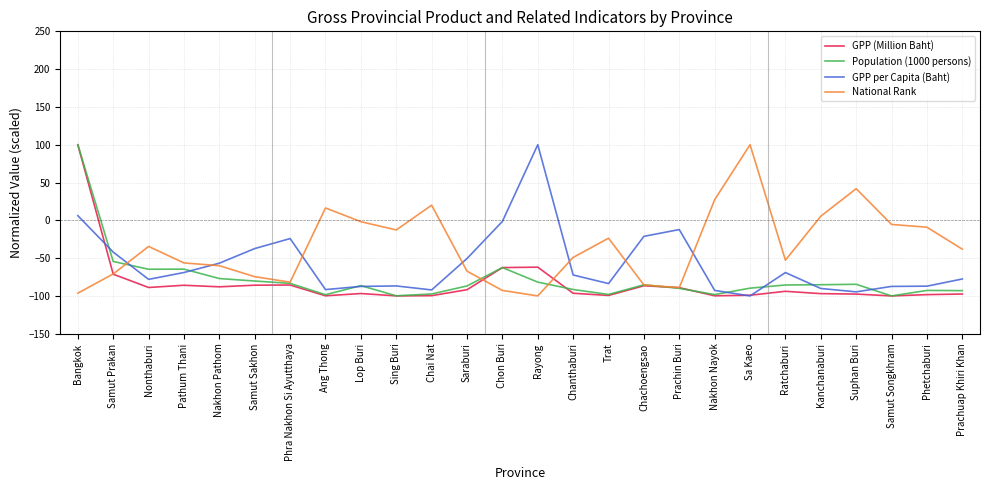

Is the value of Population (1000 persons) at Ang Thong greater than the value of GPP (Million Baht) at Phra Nakhon Si Ayutthaya?

No